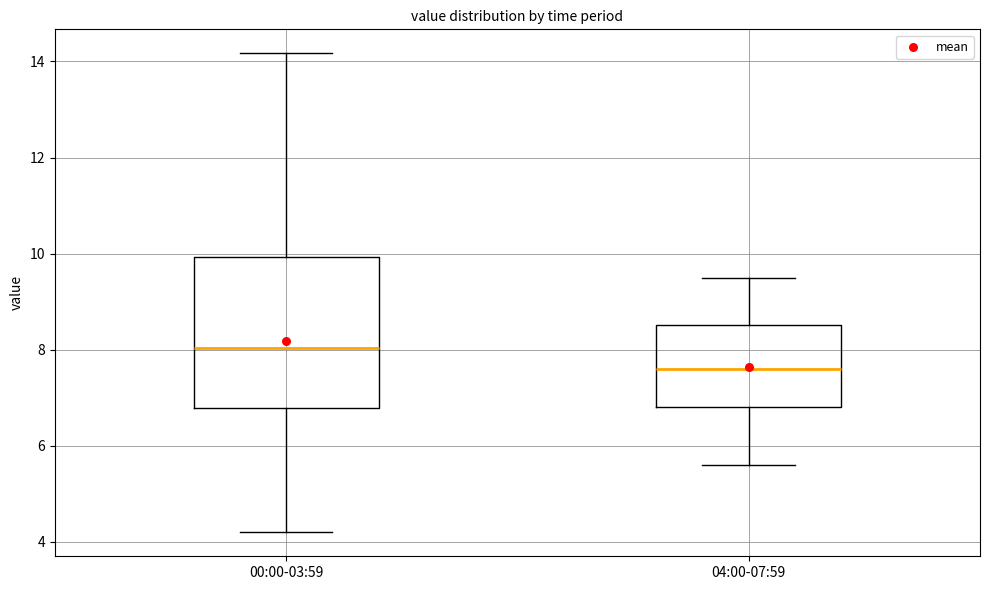

Reading left to right, transcribe this box plot: for each box, give where its median line is, the range the box spans, and where its two whiskers end, as read against the y-axis. The values are not printed on the chart, so give them approximately, as read against the axis.

00:00-03:59: median 8.0, box 6.8 to 10.0, whiskers 4.2 to 14.2
04:00-07:59: median 7.6, box 6.8 to 8.6, whiskers 5.6 to 9.6